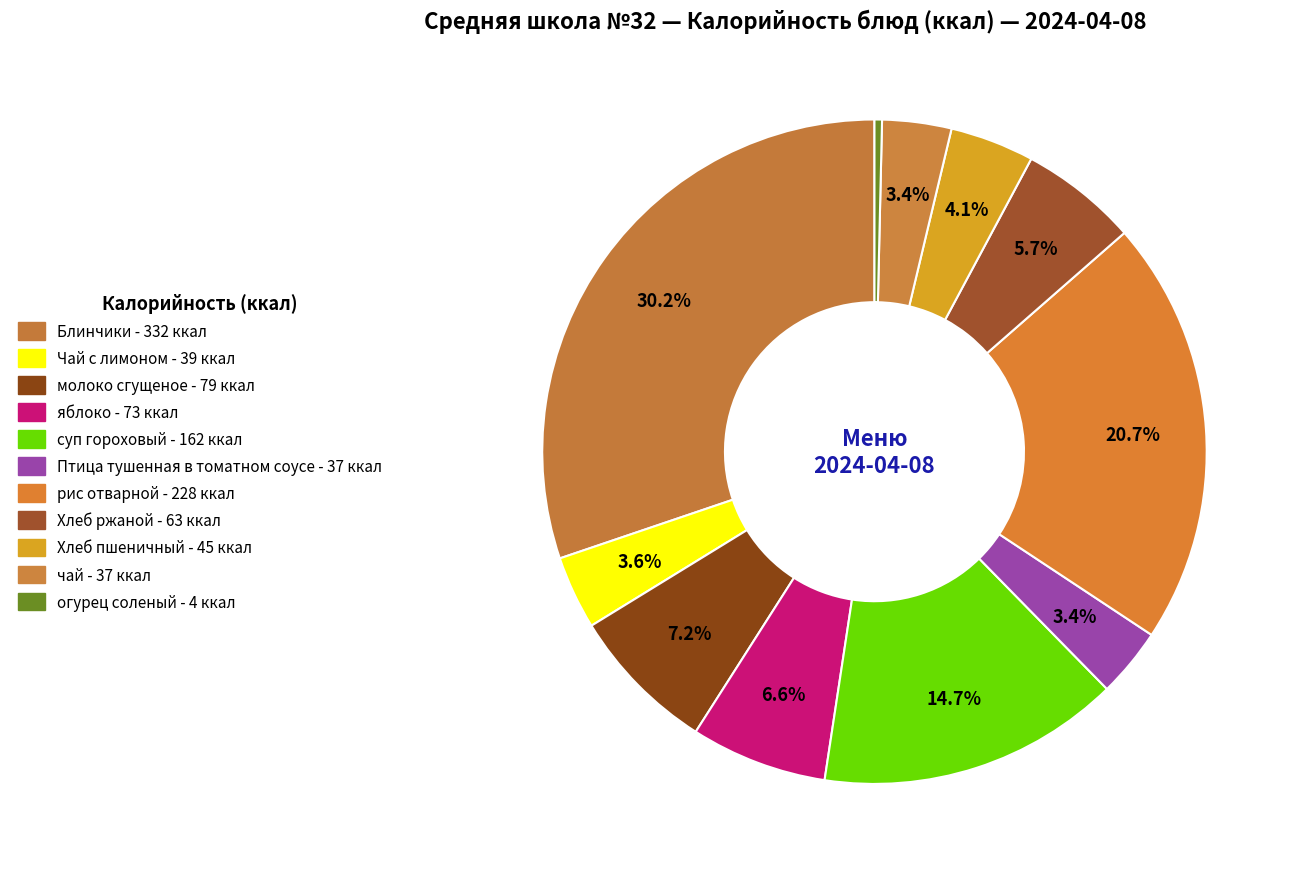

The Блинчики slice represents 42% of the pie. True or false?

False